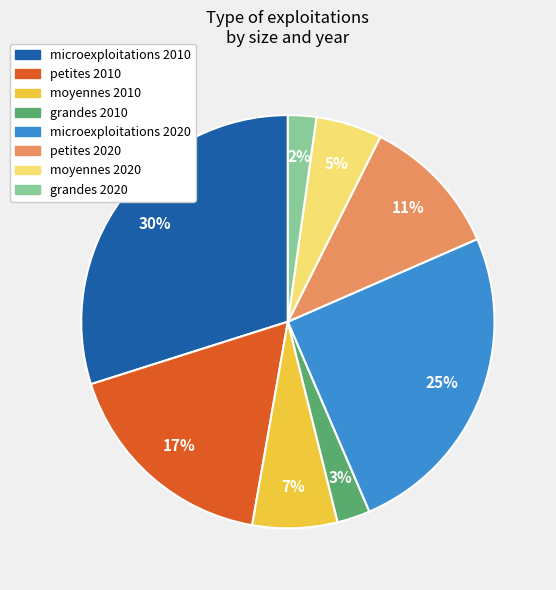

Between moyennes 2010 and petites 2010, which is larger?

petites 2010